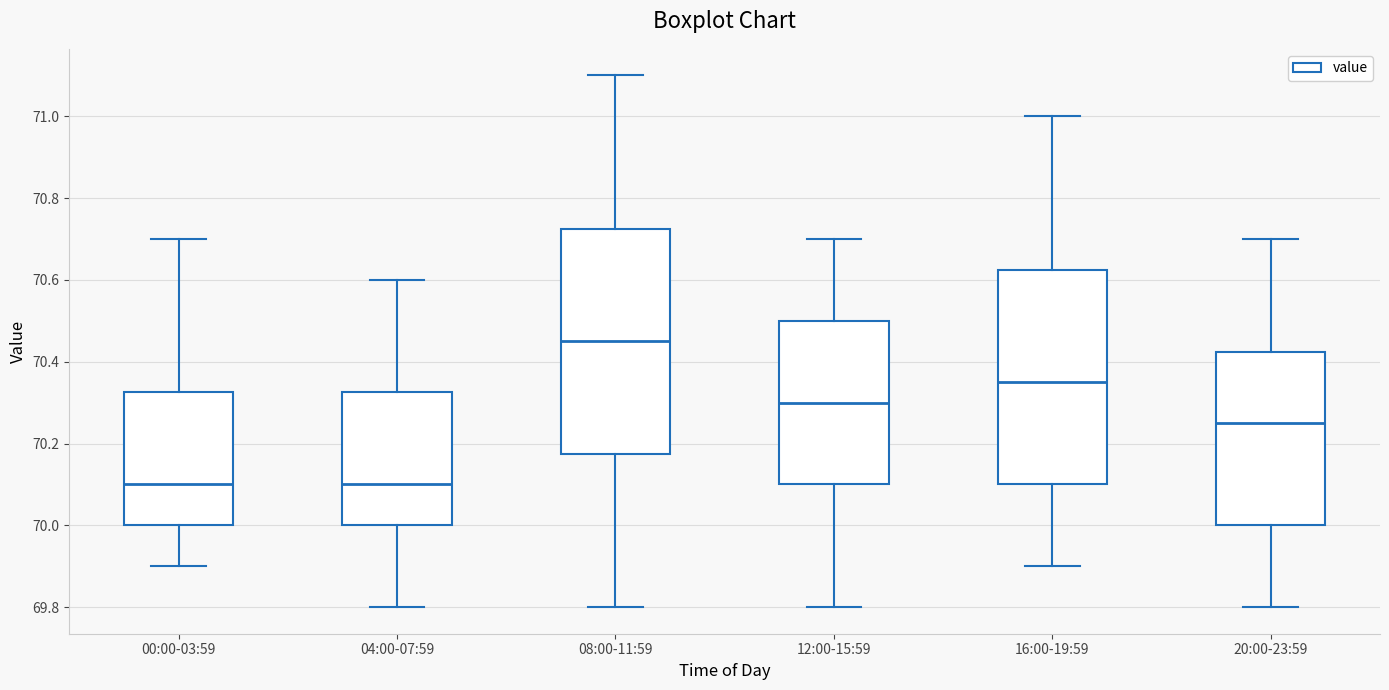

Reading left to right, read every box against the y-axis: the position of its median line, the range the box covers, and the ends of its whiskers. The values are not printed on the chart, so give them approximately, as read against the axis.

00:00-03:59: median 70.10, box 70.00 to 70.32, whiskers 69.90 to 70.70
04:00-07:59: median 70.10, box 70.00 to 70.32, whiskers 69.80 to 70.60
08:00-11:59: median 70.46, box 70.18 to 70.72, whiskers 69.80 to 71.10
12:00-15:59: median 70.30, box 70.10 to 70.50, whiskers 69.80 to 70.70
16:00-19:59: median 70.36, box 70.10 to 70.62, whiskers 69.90 to 71.00
20:00-23:59: median 70.26, box 70.00 to 70.42, whiskers 69.80 to 70.70